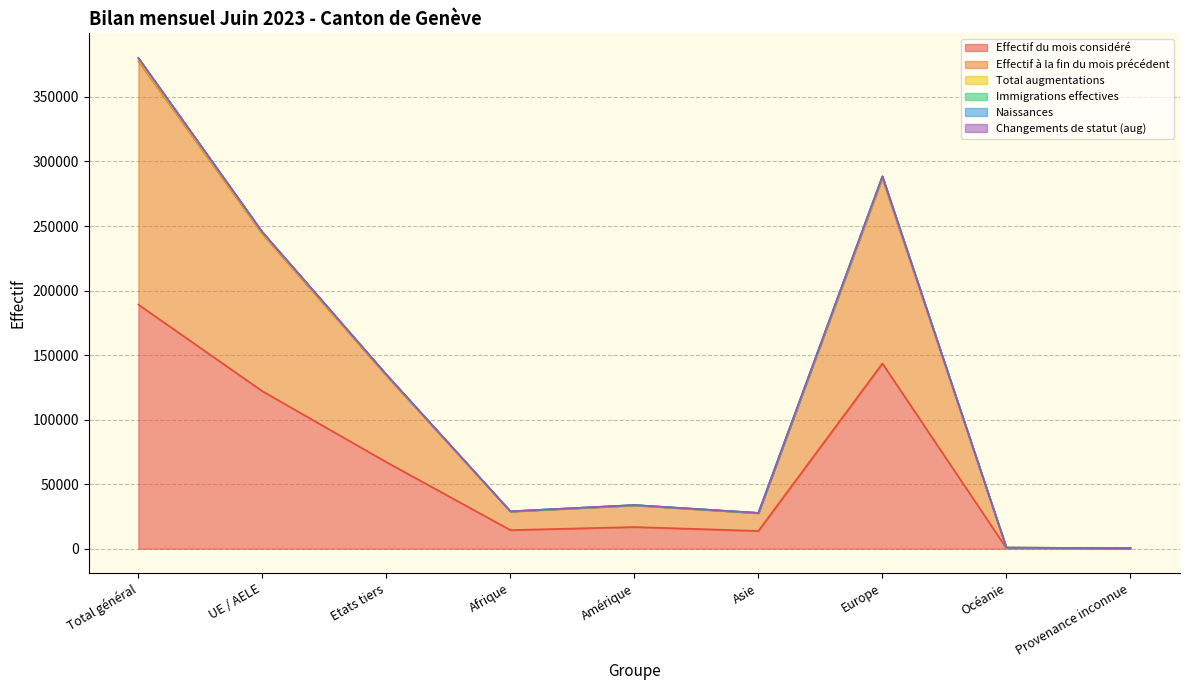

At which category does Naissances reach its first local valley?

Afrique